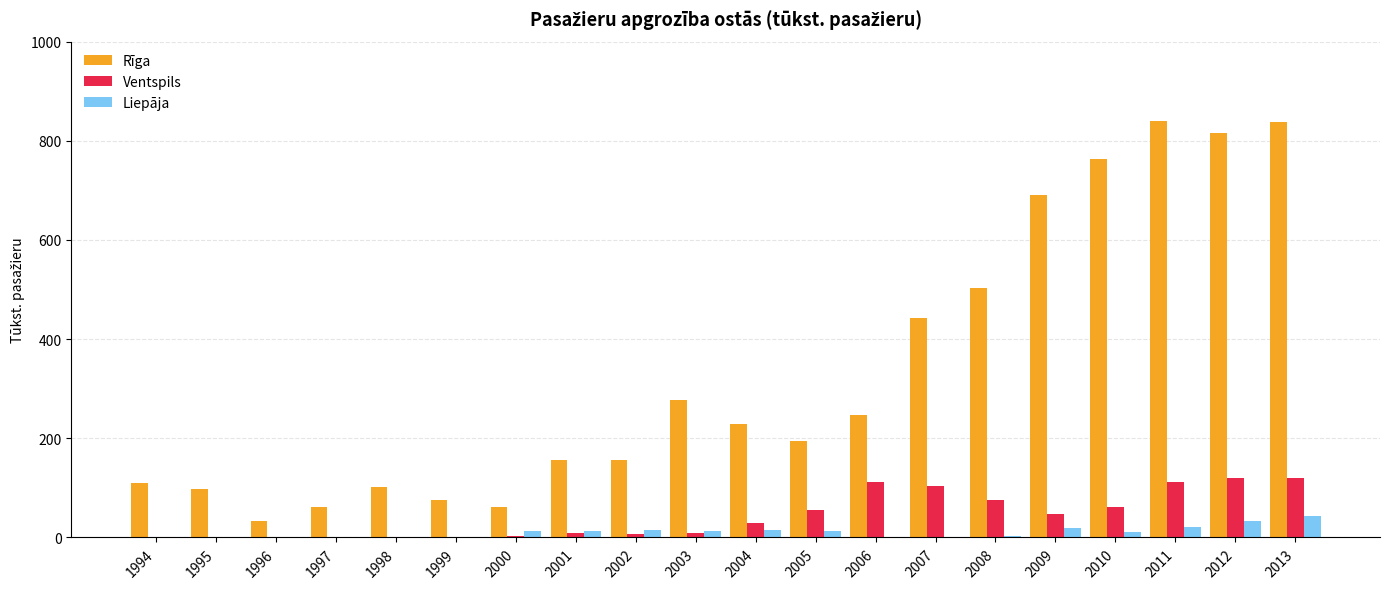

Is it true that Liepāja equals 33.4 at 2012?

True